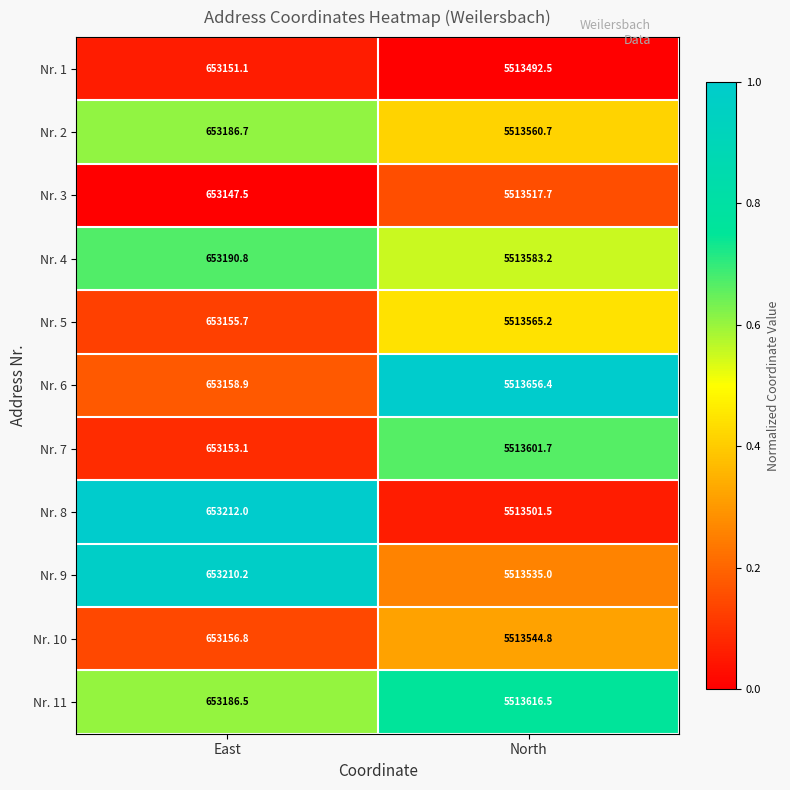

Which series has the widest spread of values?

Nr. 6